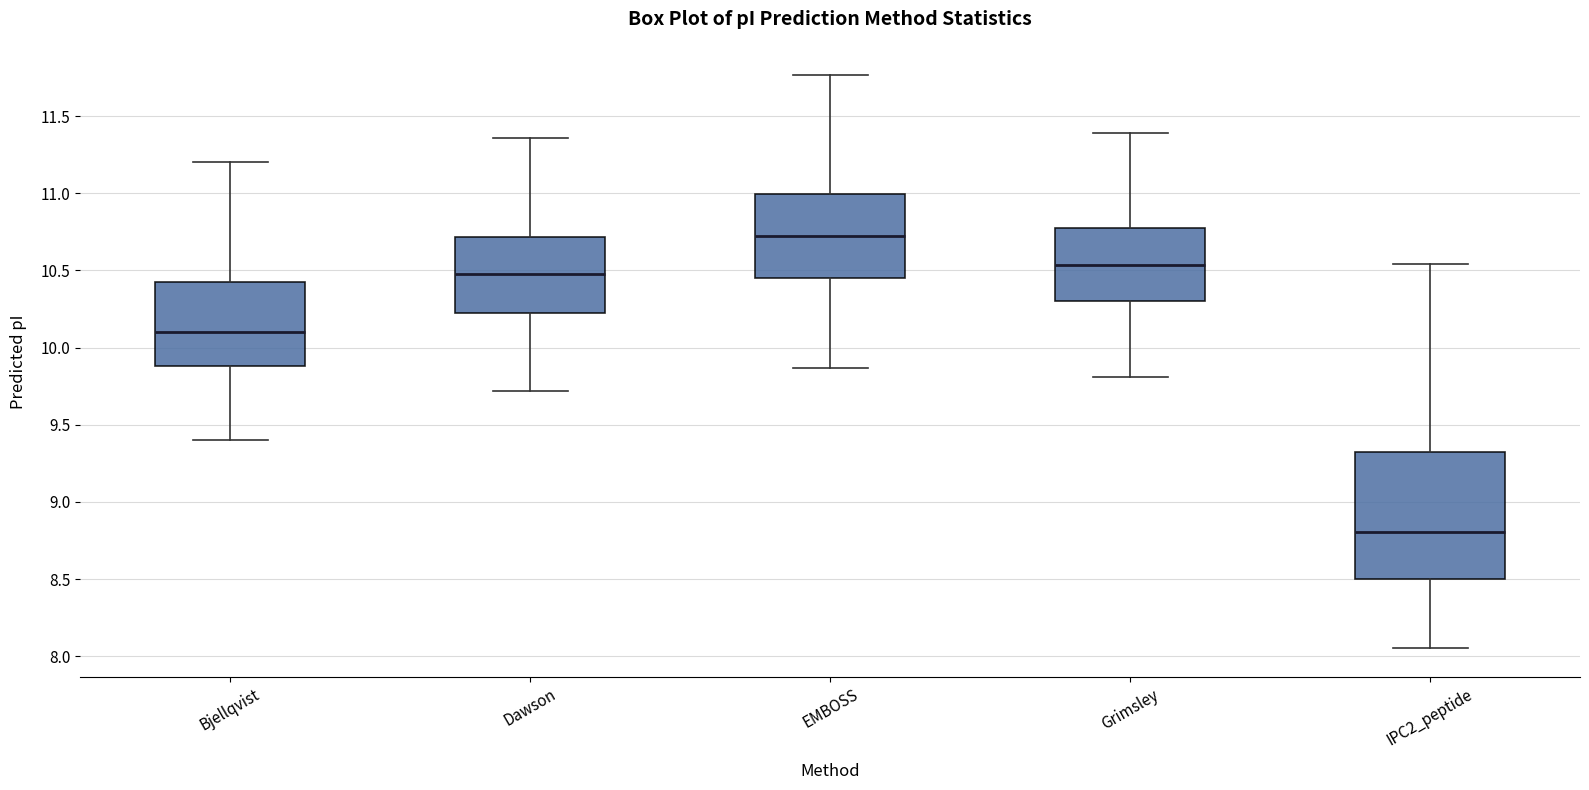

Where does the upper whisker of the box for Dawson end on the y-axis? The values are not printed on the chart, so give them approximately, as read against the axis.

11.35